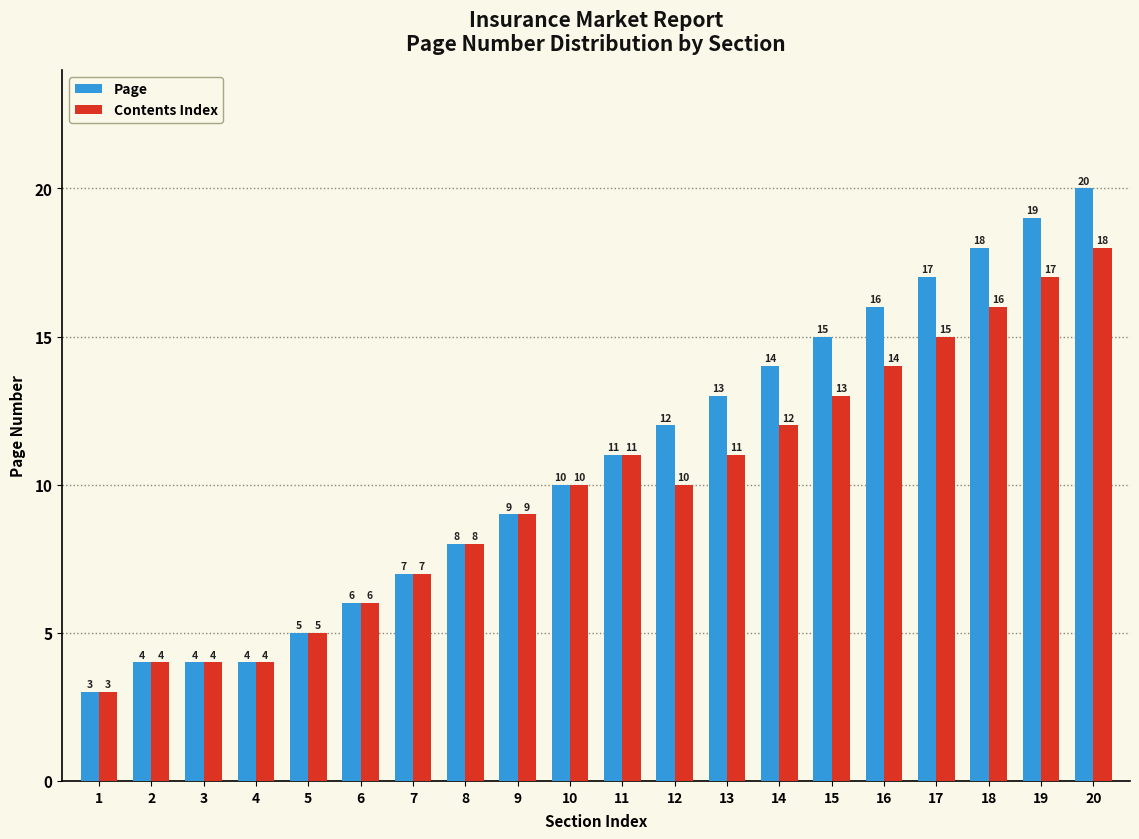

True or false: Page has a value of 17 at 17.

True